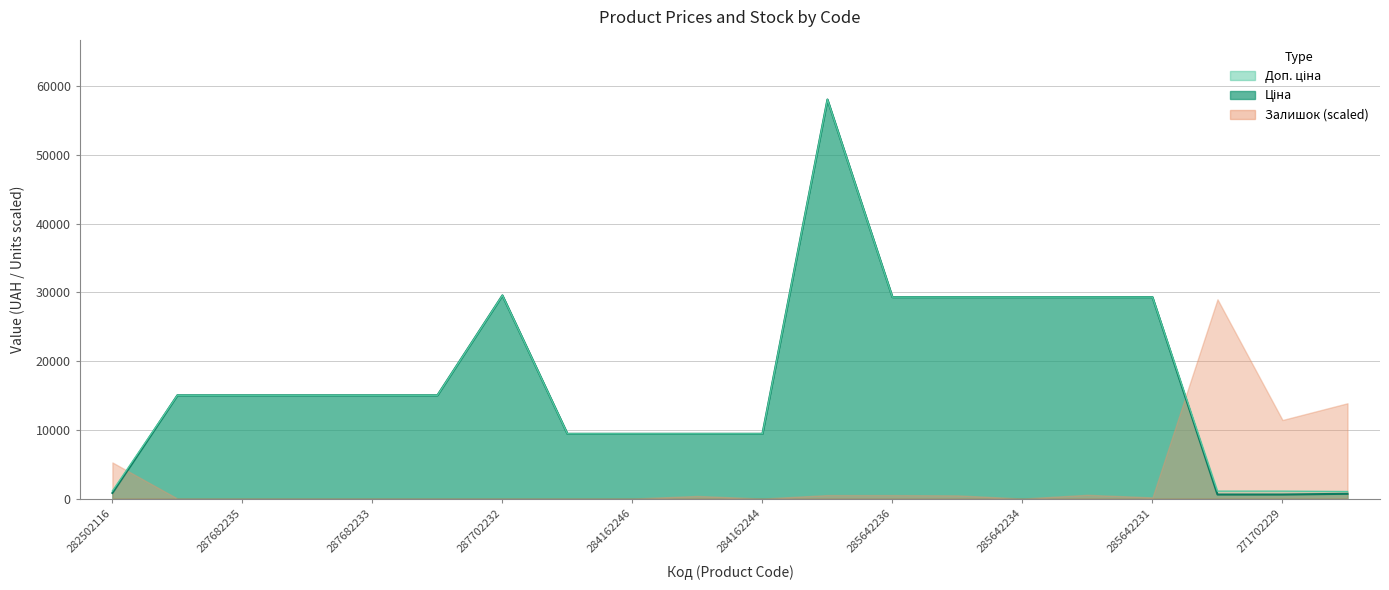

What is the value of the Доп. ціна point at the 9th from the left?

9416.9